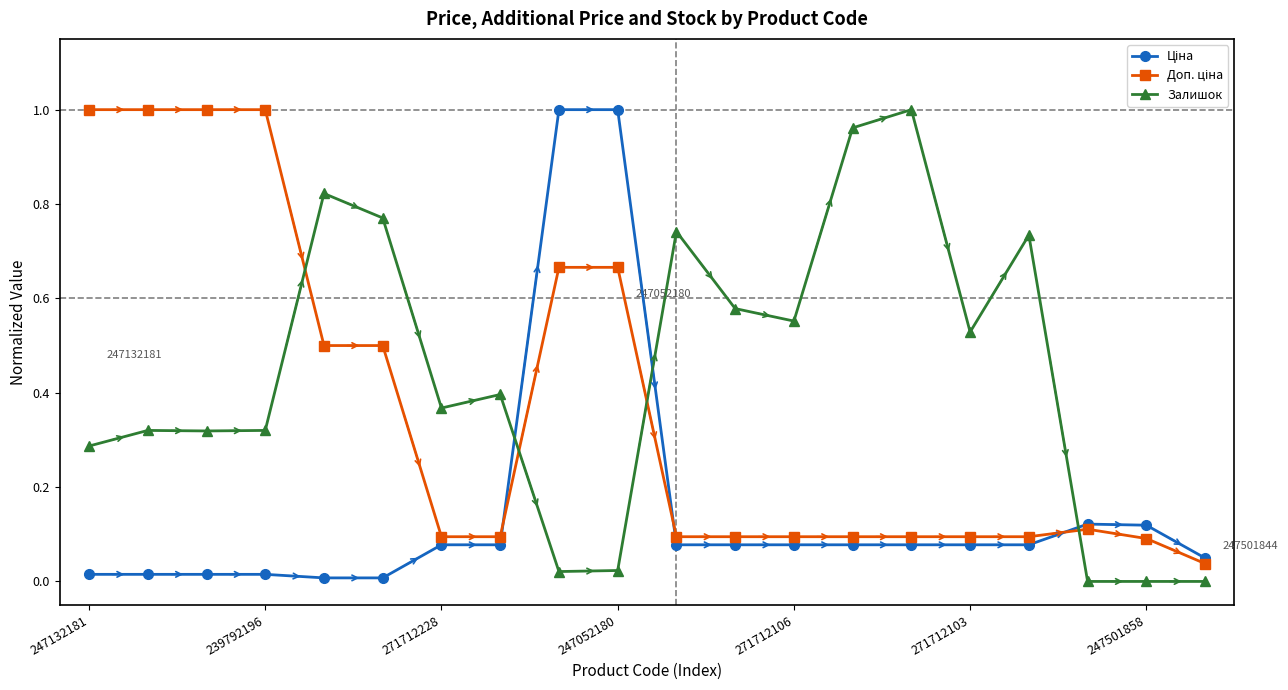

True or false: Залишок has more than 2 points higher than both neighbors.

True